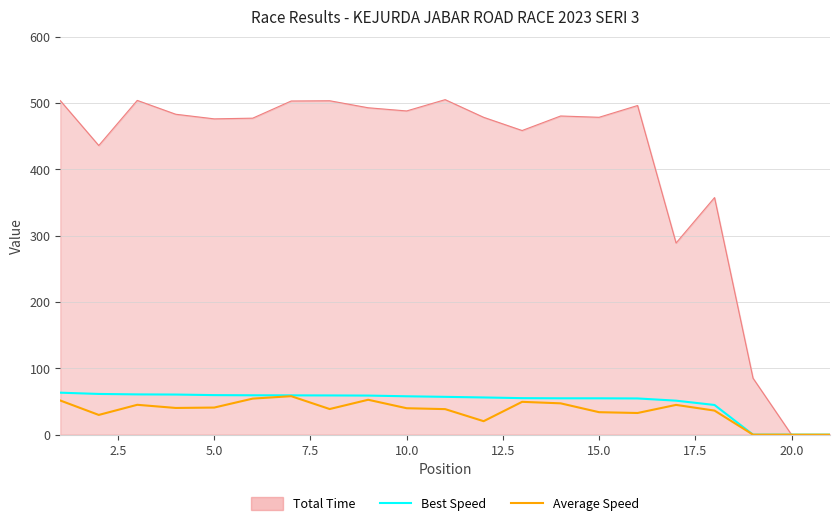

Which series has the widest spread of values?

Total Time